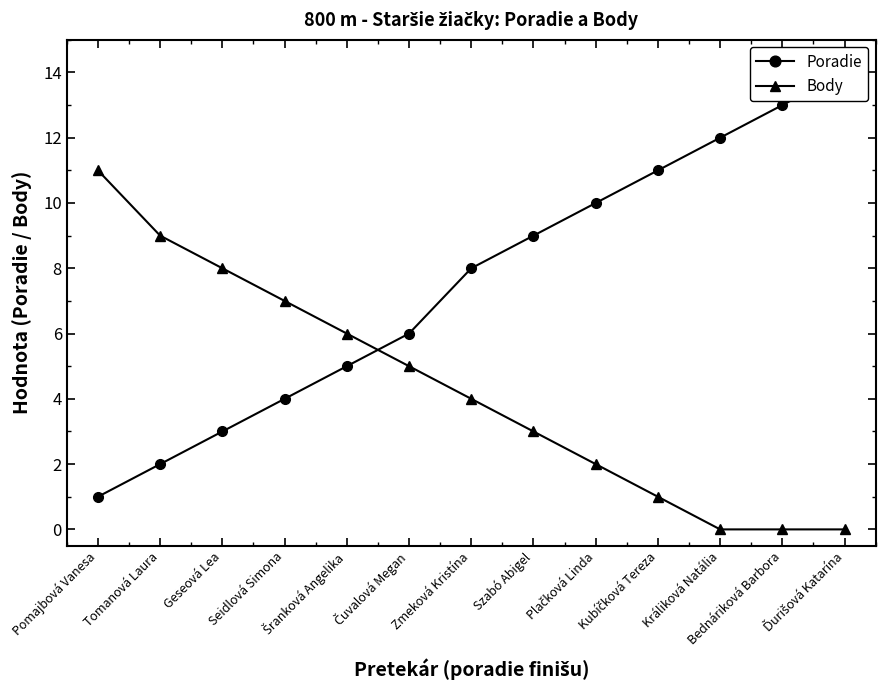

Rank the categories by Body value from highest to lowest.

Pomajbová Vanesa, Tomanová Laura, Geseová Lea, Seidlová Simona, Šranková Angelika, Čuvalová Megan, Zmeková Kristína, Szabó Abigel, Plačková Linda, Kubíčková Tereza, Králiková Natália, Bednáriková Barbora, Ďurišová Katarína